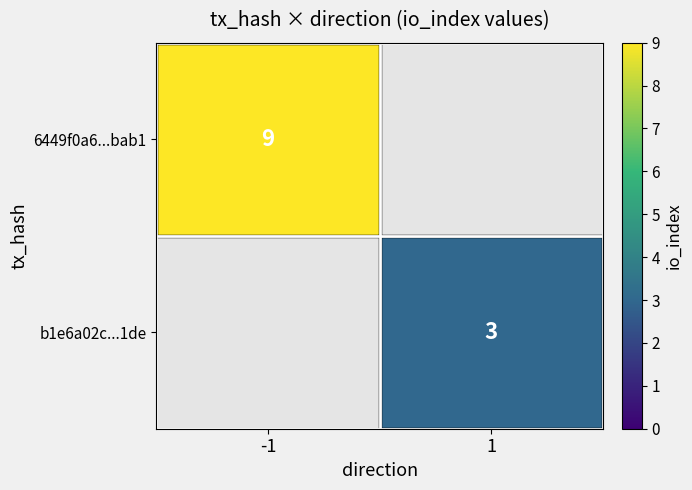

The 6449f0a6...bab1 series shows 2 at -1. True or false?

False